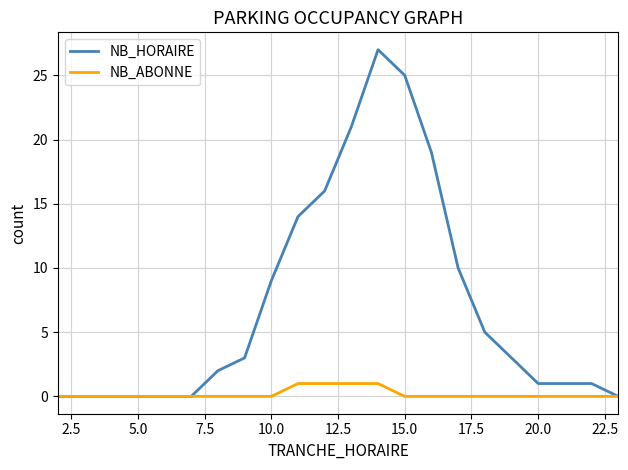

What is the greatest value displayed?

27